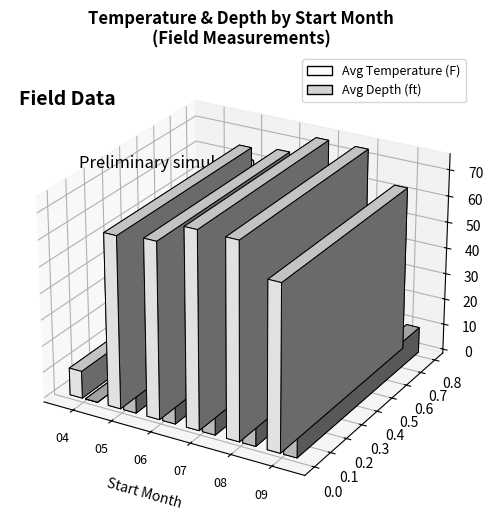

How many data points are less than 66?

3